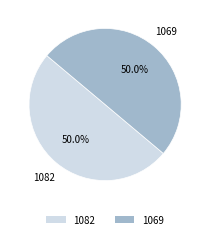

Is the sum of 1082 and 1069 greater than half?

Yes